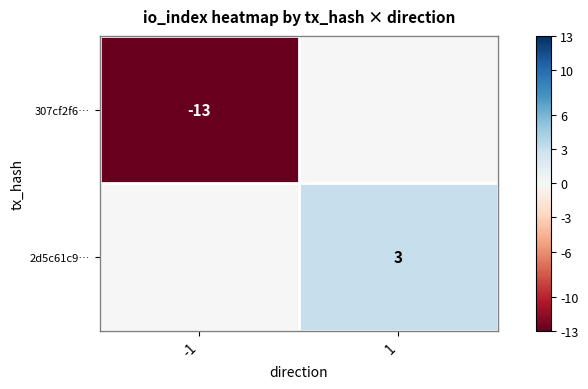

True or false: 2d5c61c9… has a value of 1 at 1.

False